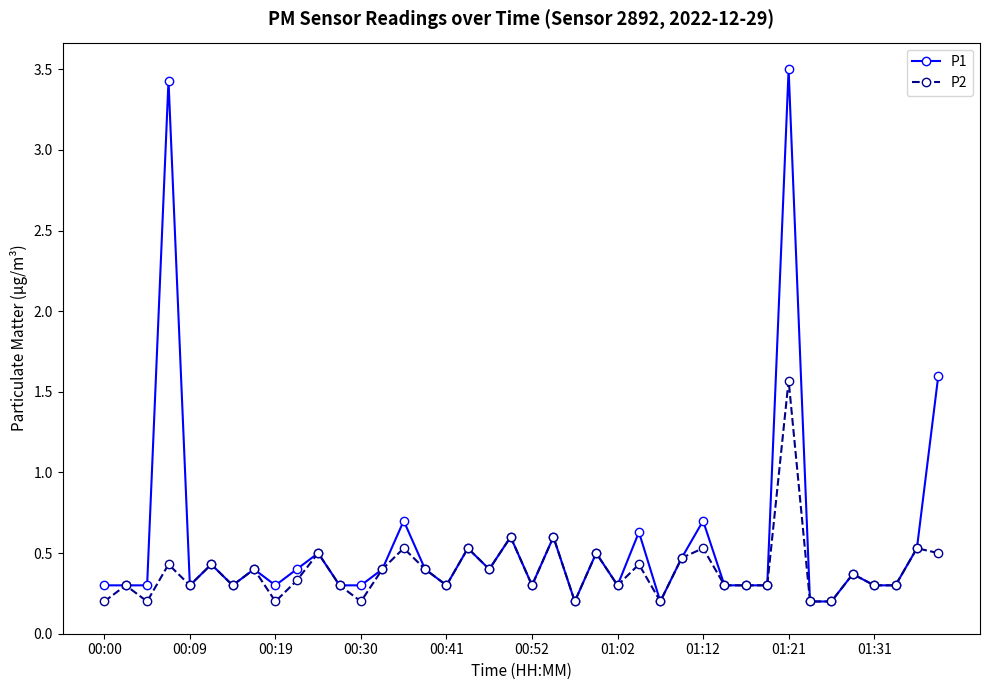

At how many categories does at least one series exceed 0?

40